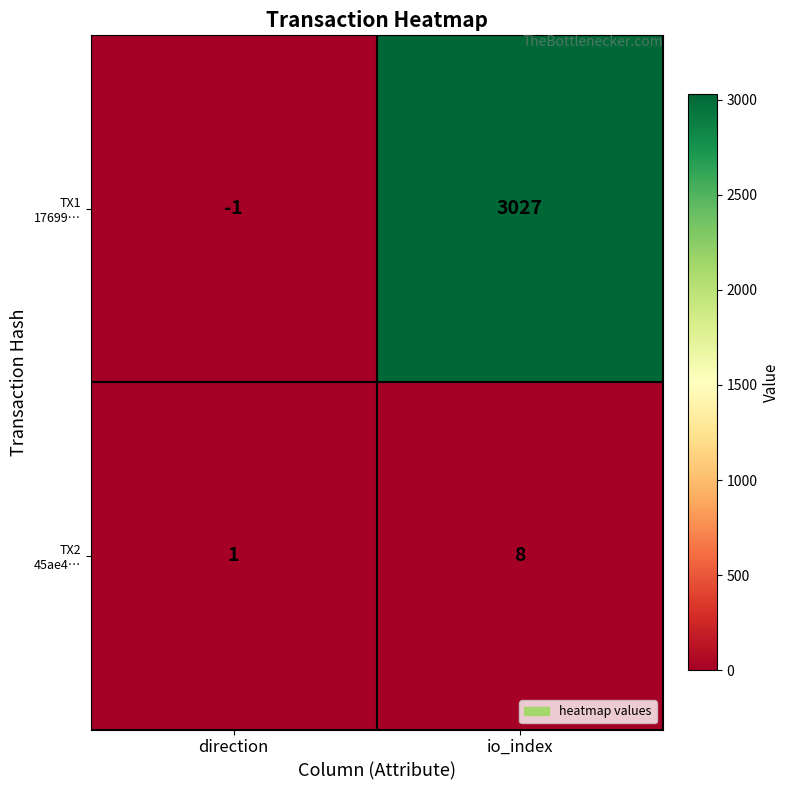

What is the difference between the highest and lowest values at direction?

2